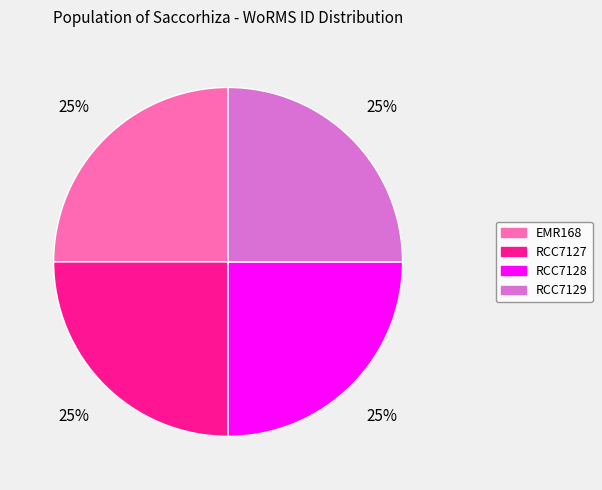

Is it true that RCC7127 is 32% of the pie?

False